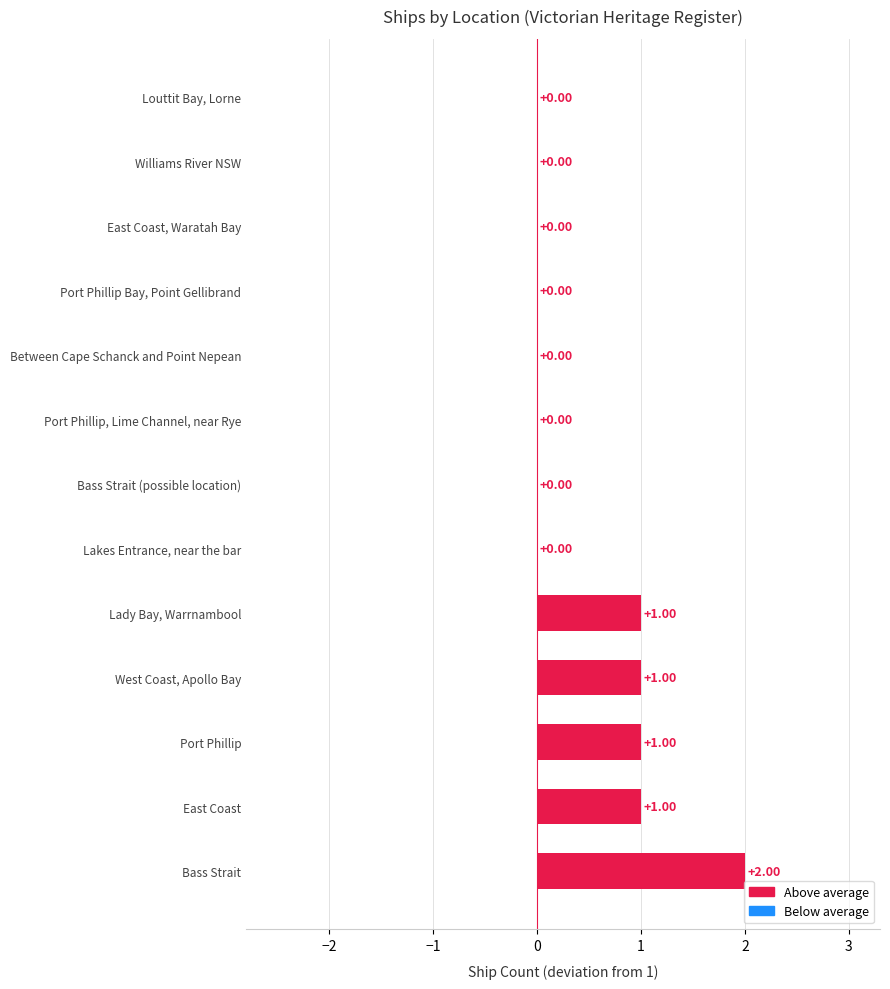

What is the label of the 2nd bar from the left?

East Coast